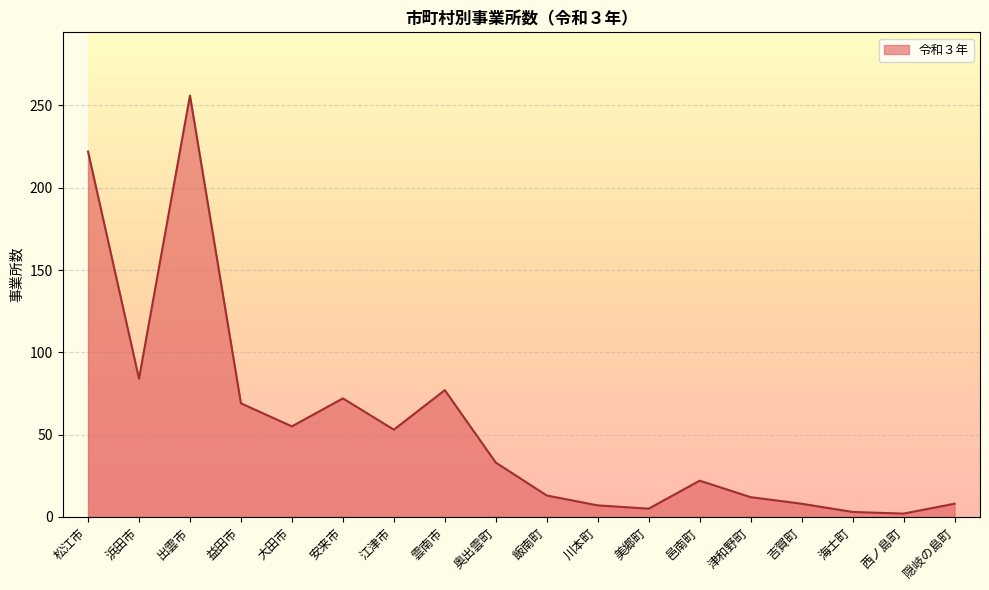

Which label corresponds to the largest value in the chart?

出雲市